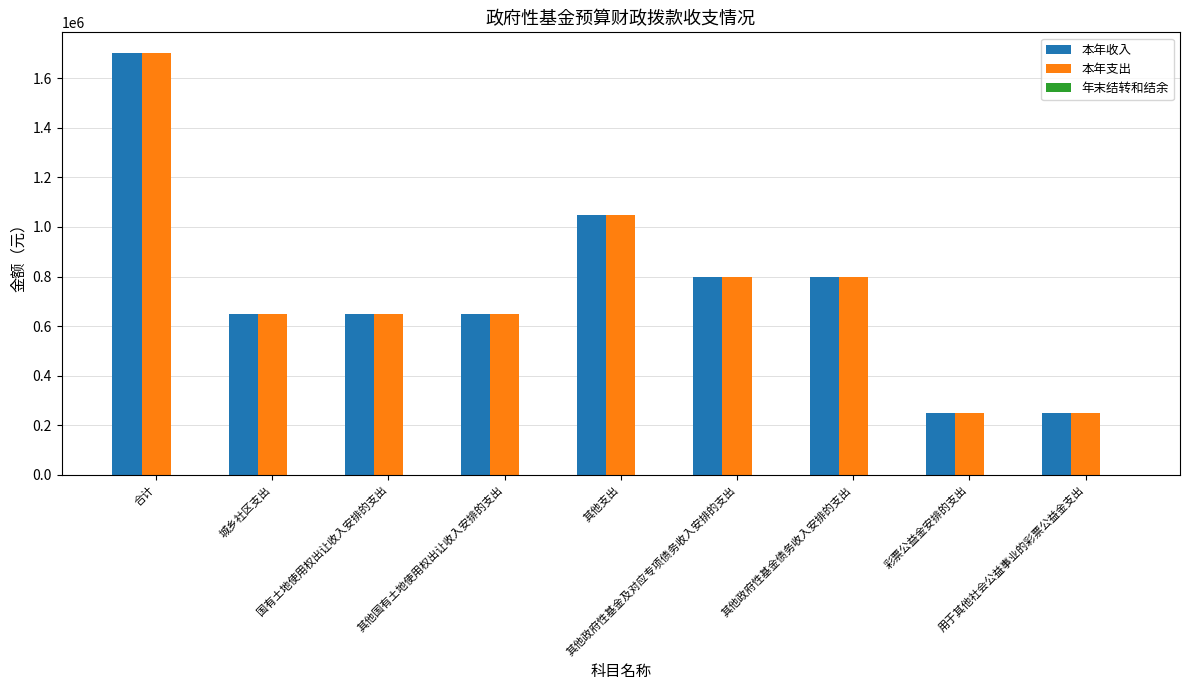

What is the minimum value shown in the chart?

250000